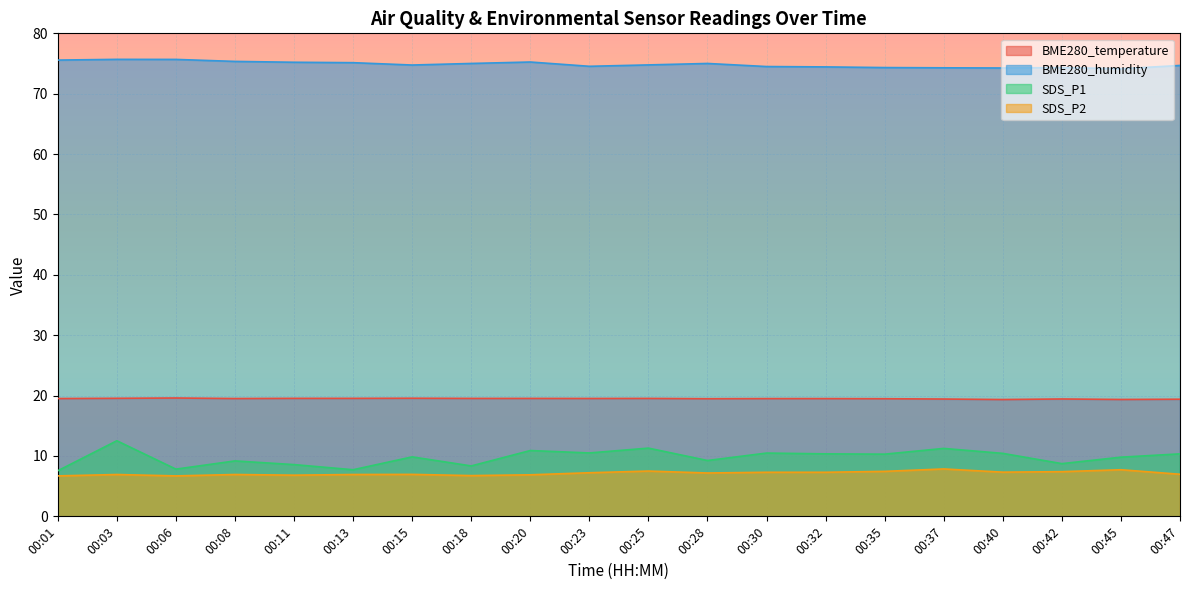

How many lines are shown in the chart?

4